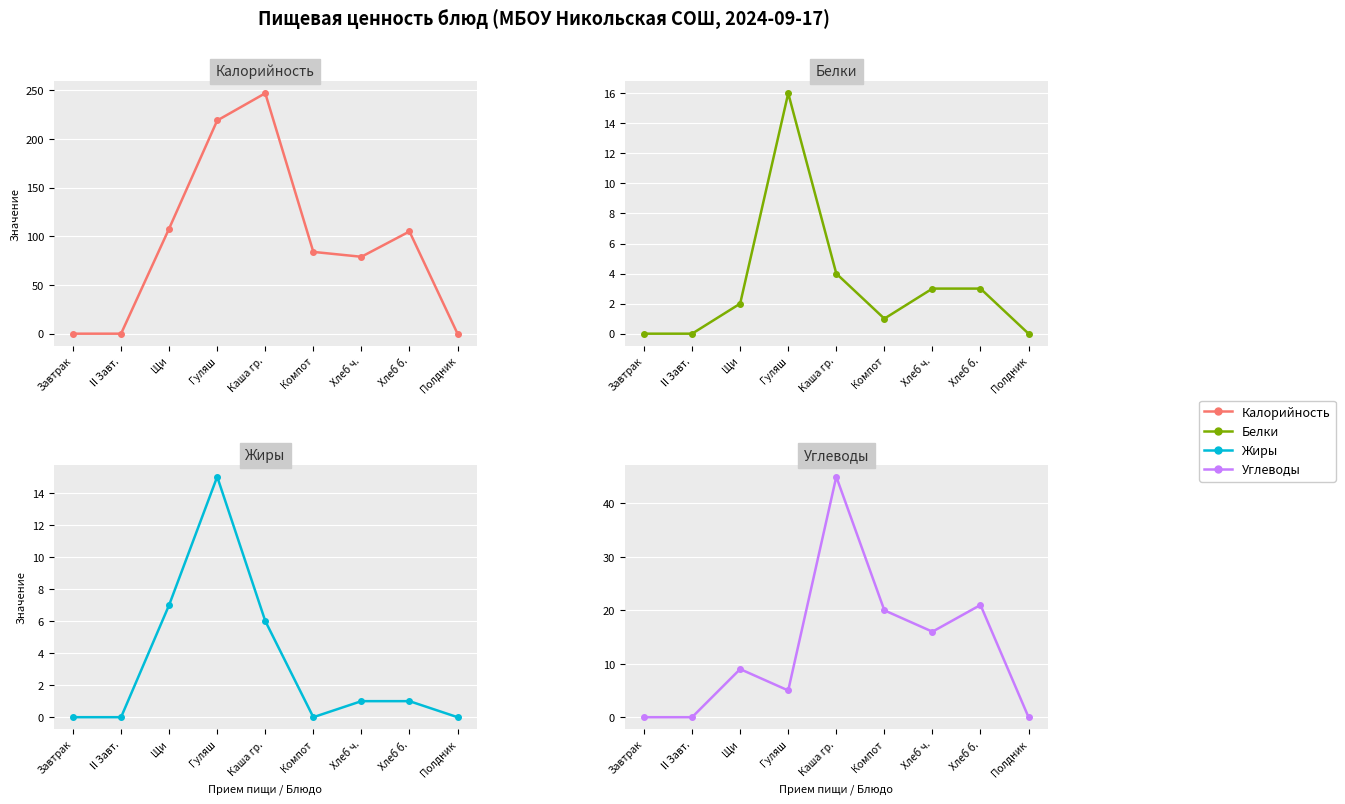

Where is the first local maximum for Белки?

Гуляш